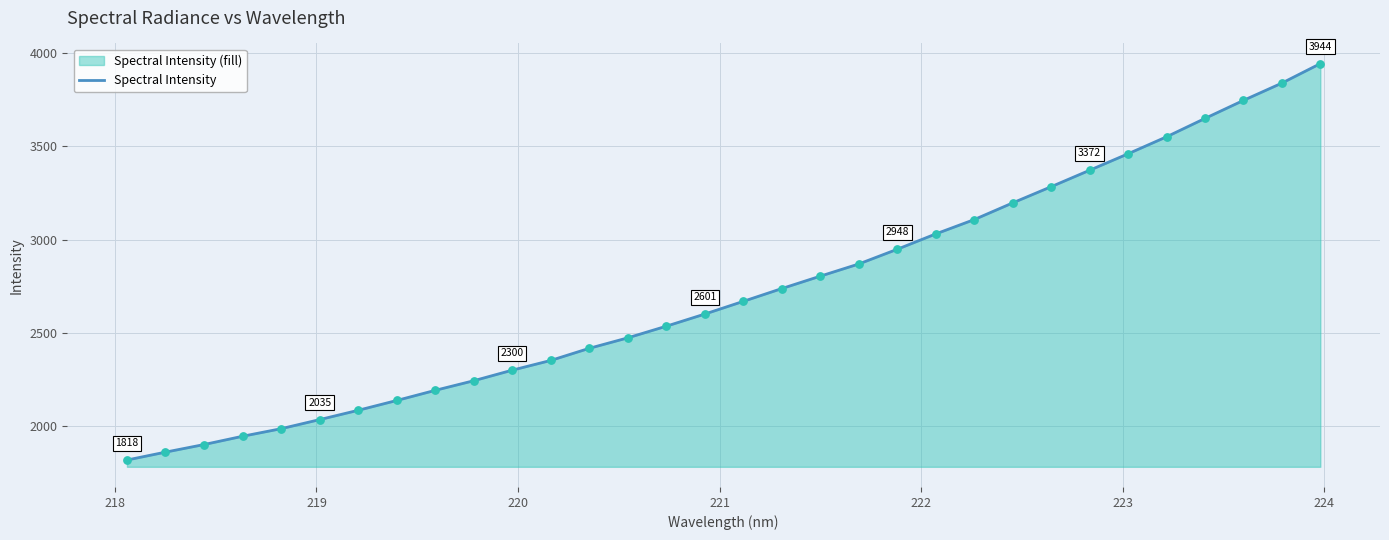

What is the smallest value displayed?

1818.1